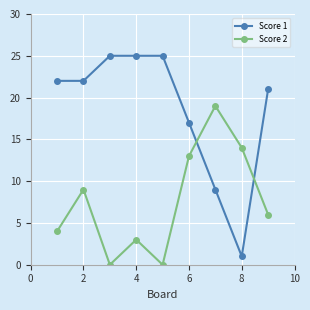

What is the minimum value for Score 1?

1